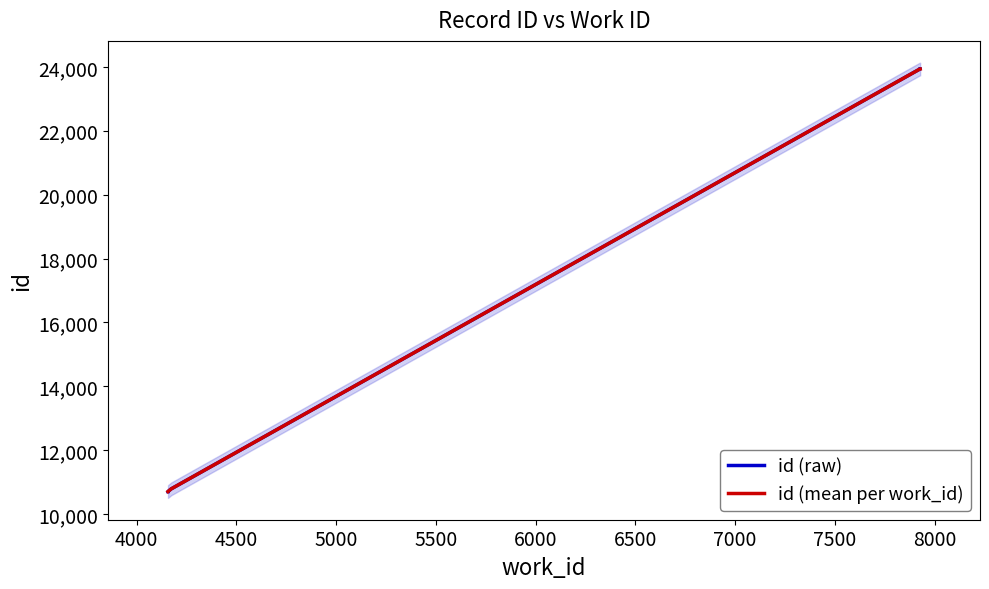

What is the difference between the values at 7928 and 7925?

5